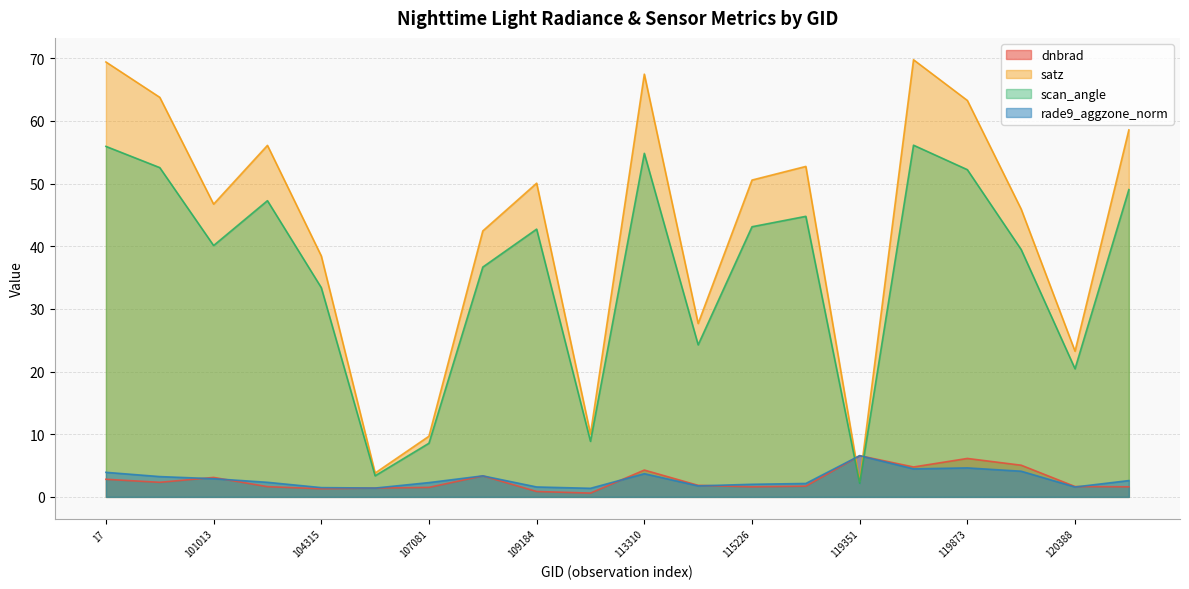

What is the lowest value of the scan_angle series?

2.2